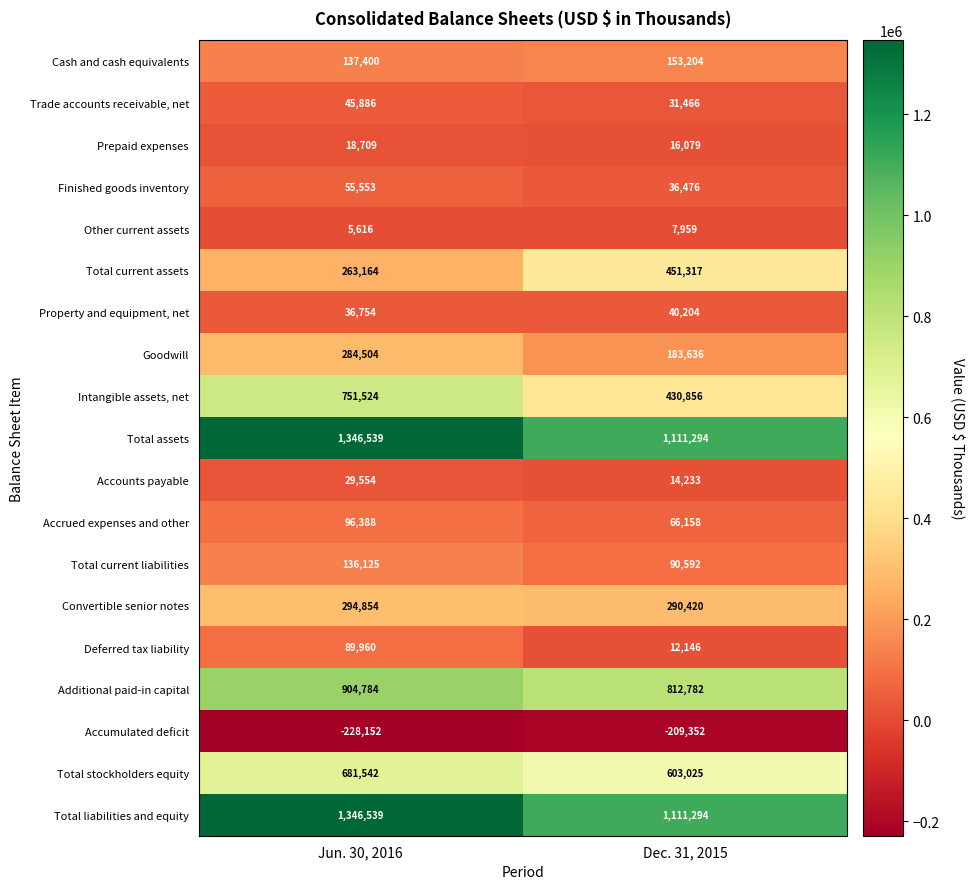

Which series has the largest range (max minus min)?

Intangible assets, net